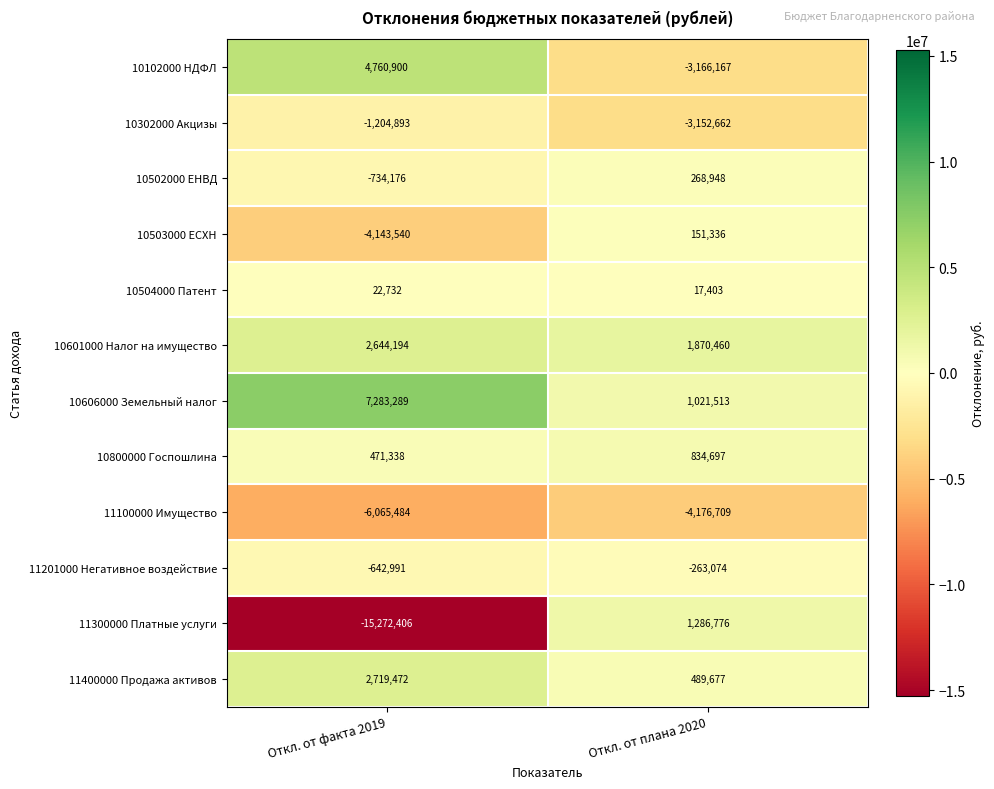

Reading left to right, what are all the values shown in this chart?

10102000 НДФЛ: Откл. от факта 2019=4760900	Откл. от плана 2020=-3166167
10302000 Акцизы: Откл. от факта 2019=-1204893	Откл. от плана 2020=-3152662
10502000 ЕНВД: Откл. от факта 2019=-734176	Откл. от плана 2020=268948
10503000 ЕСХН: Откл. от факта 2019=-4143540	Откл. от плана 2020=151336
10504000 Патент: Откл. от факта 2019=22732	Откл. от плана 2020=17403
10601000 Налог на имущество: Откл. от факта 2019=2644194	Откл. от плана 2020=1870460
10606000 Земельный налог: Откл. от факта 2019=7283289	Откл. от плана 2020=1021513
10800000 Госпошлина: Откл. от факта 2019=471338	Откл. от плана 2020=834697
11100000 Имущество: Откл. от факта 2019=-6065484	Откл. от плана 2020=-4176709
11201000 Негативное воздействие: Откл. от факта 2019=-642991	Откл. от плана 2020=-263074
11300000 Платные услуги: Откл. от факта 2019=-15272406	Откл. от плана 2020=1286776
11400000 Продажа активов: Откл. от факта 2019=2719472	Откл. от плана 2020=489677